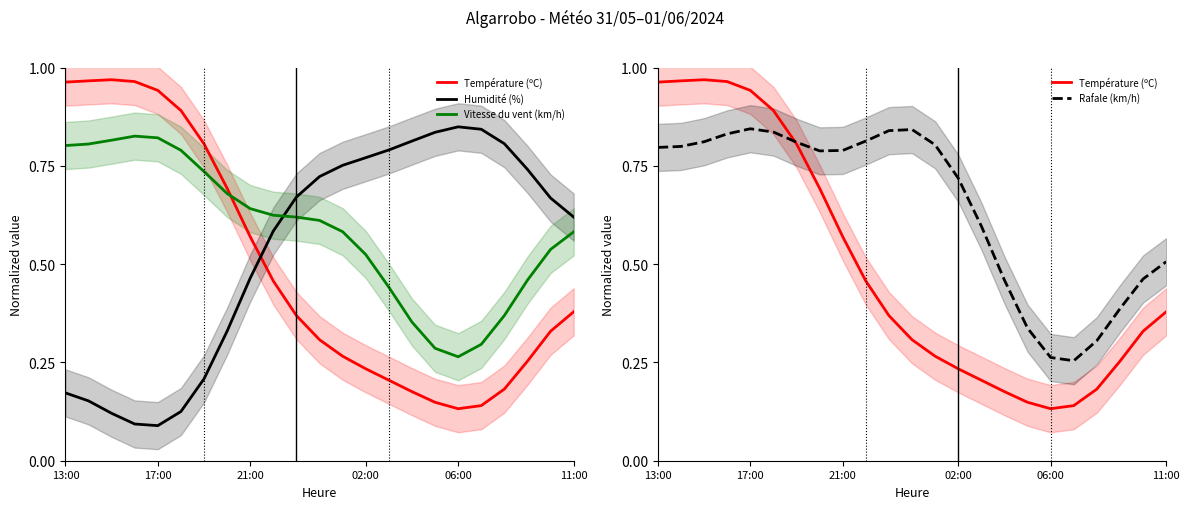

Which series changed the most between 17:00 and 18?

Température (ºC)